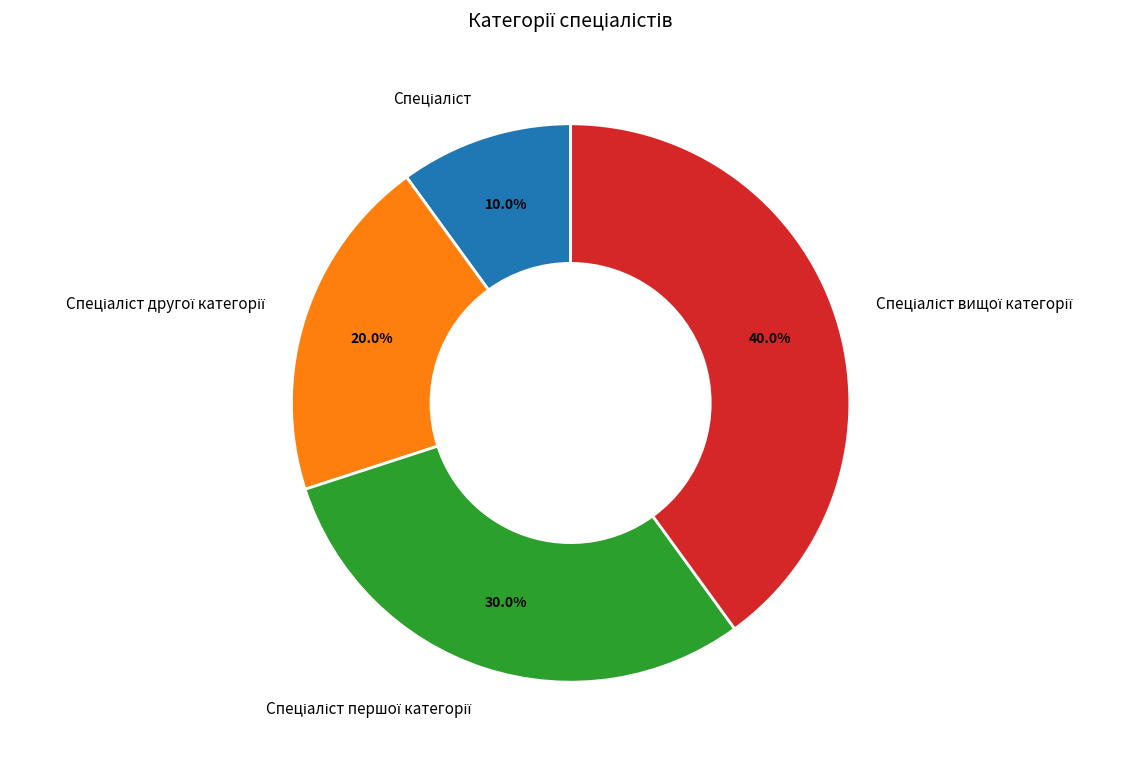

Does any single category account for the majority?

No